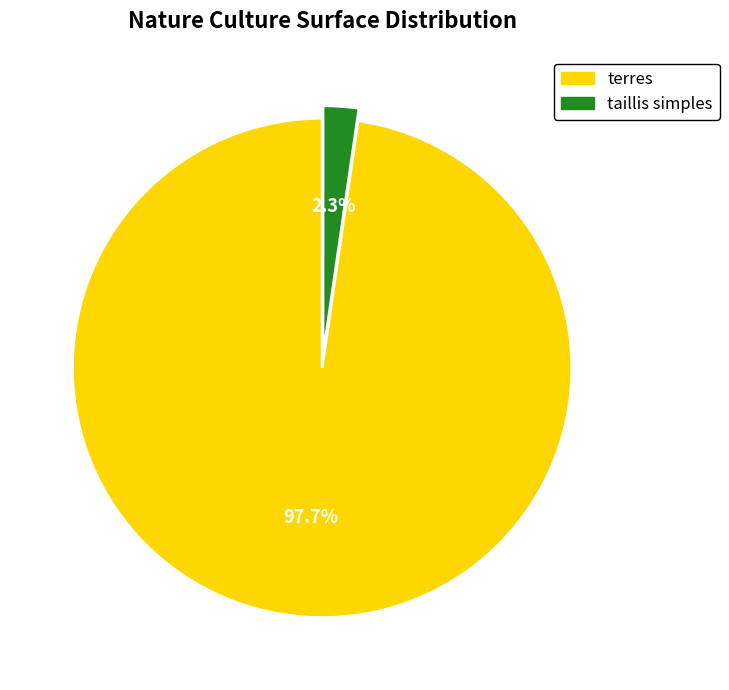

Does taillis simples account for over 50% of the chart?

No